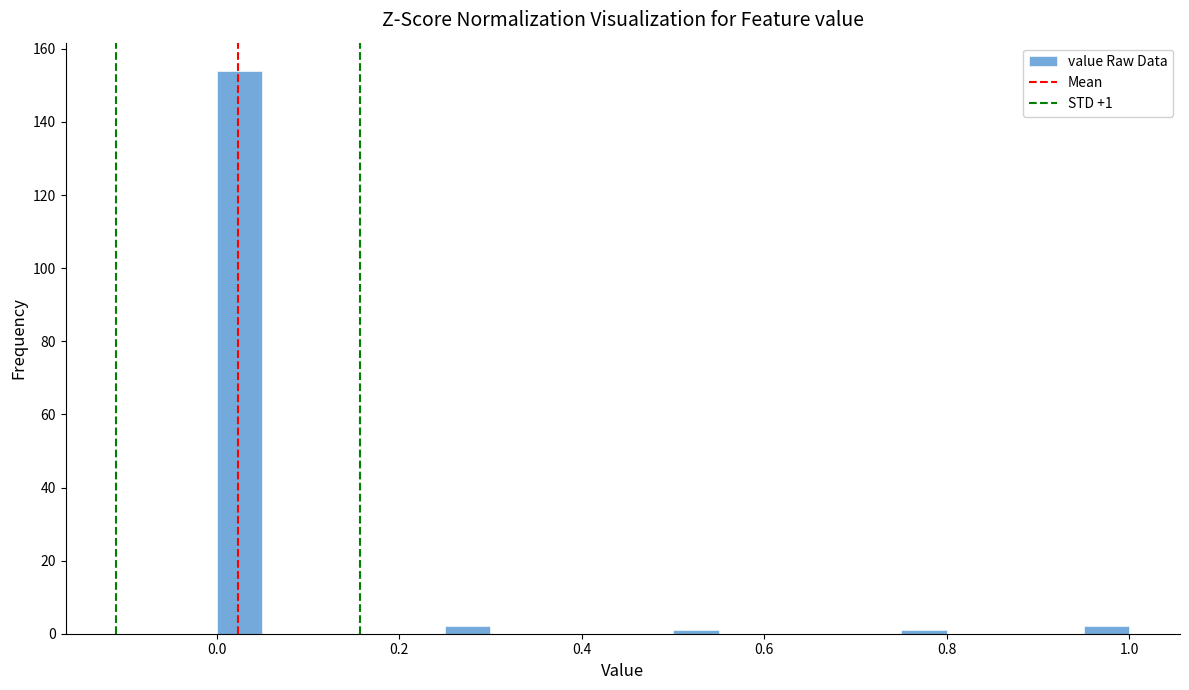

Read against the x-axis, roughly where is the centre of the tallest bar?

0.02